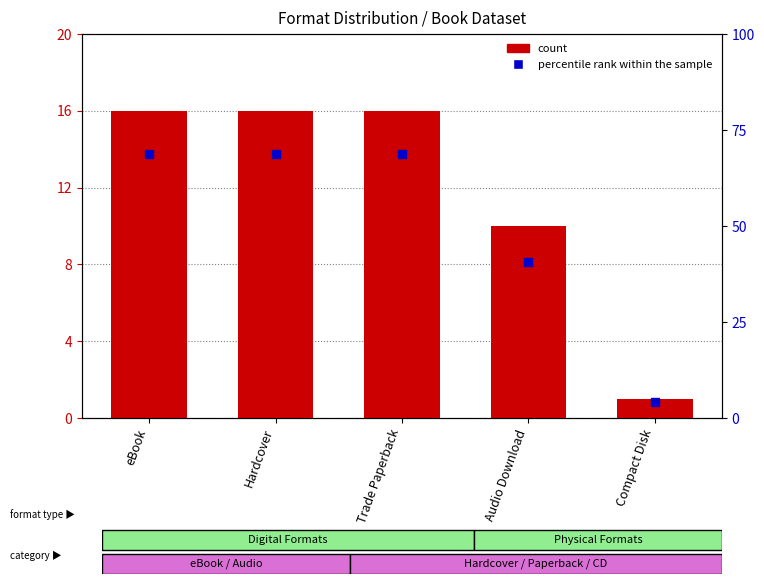

What are all the series names shown in the legend?

count, percentile rank within the sample